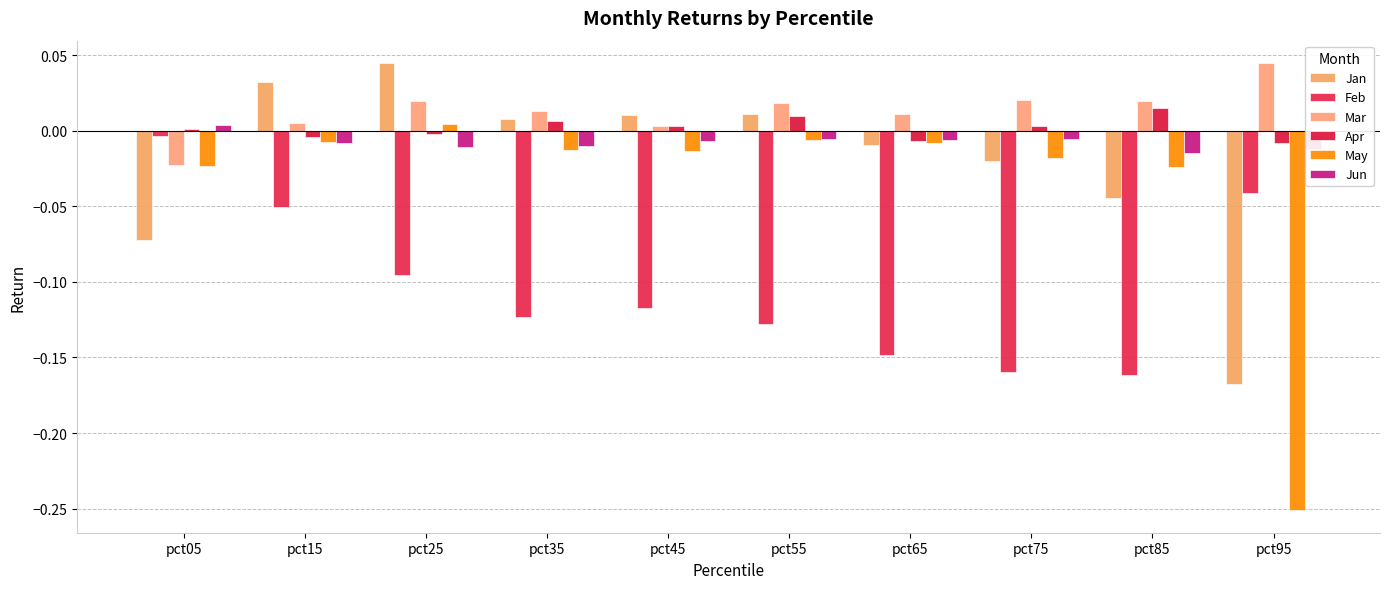

Is the value of Mar at pct95 greater than the value of Jun at pct35?

Yes